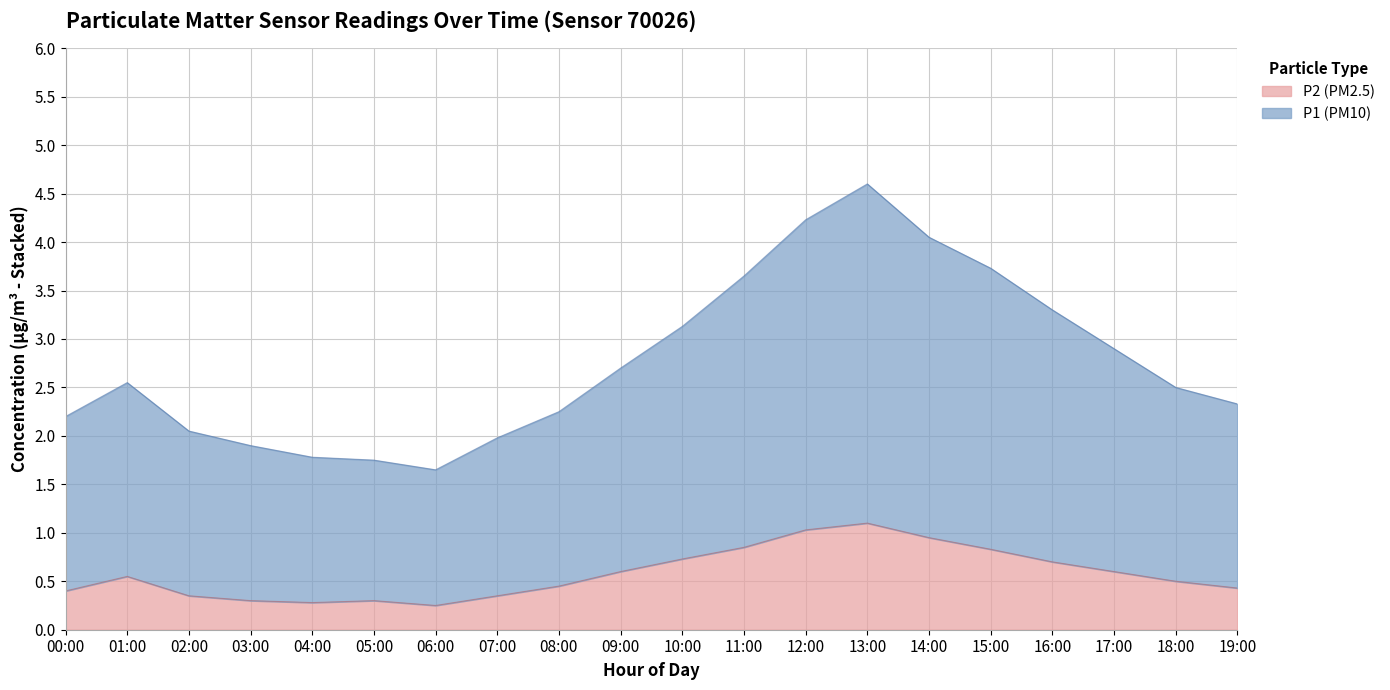

True or false: P2 (PM2.5) has a value of 0.5 at 18:00.

True